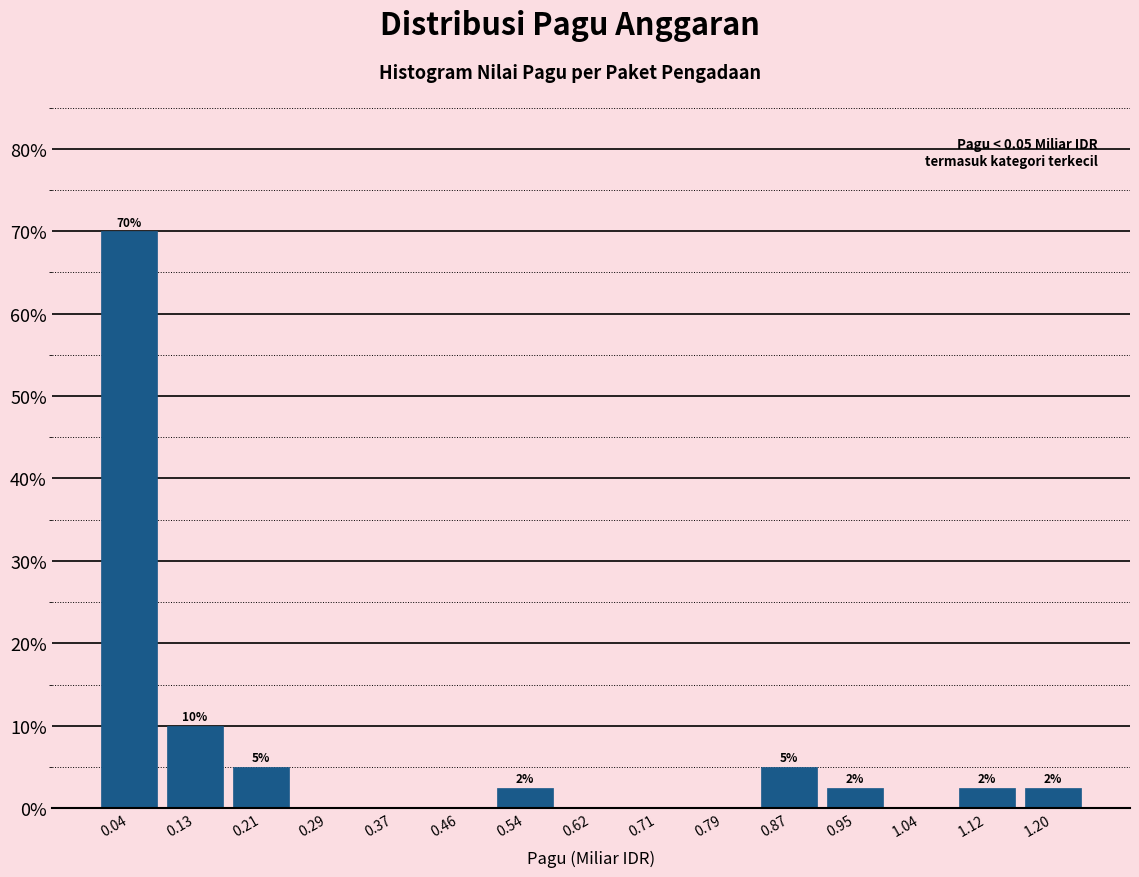

Which range on the x-axis has the tallest bar?

0.00 to 0.08